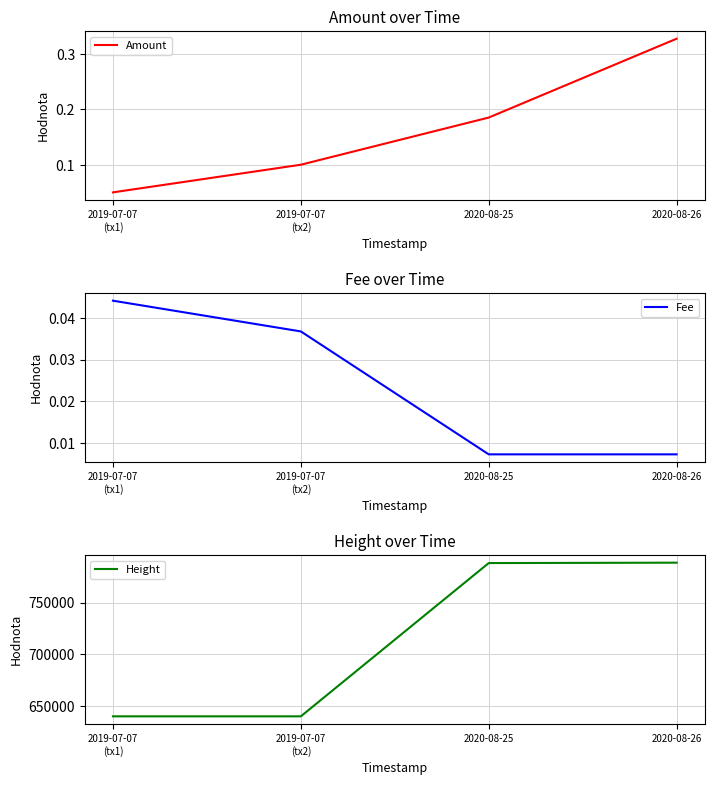

What is the label of the 1st point from the right?

2020-08-26